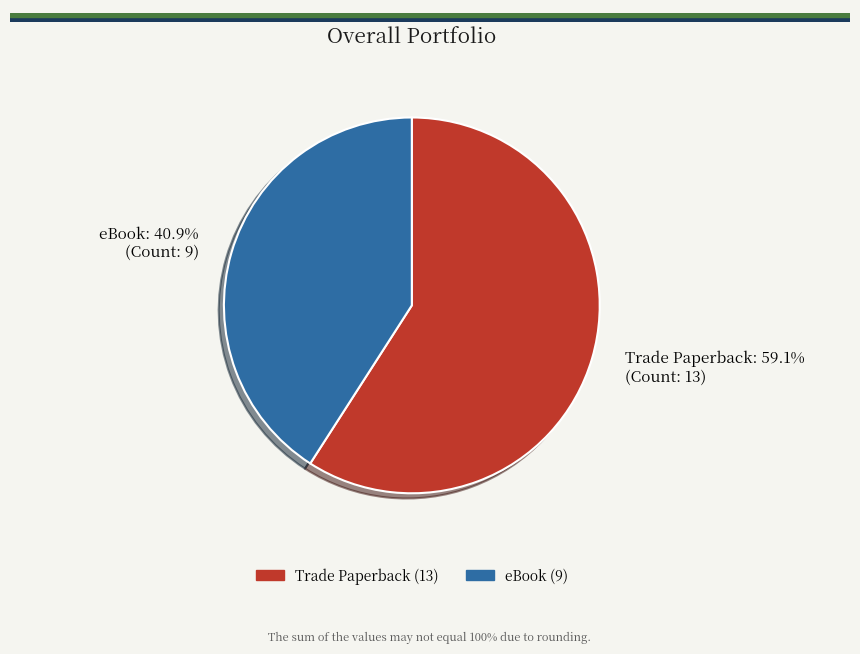

What percentage is the Trade Paperback slice, to the nearest percent?

59%